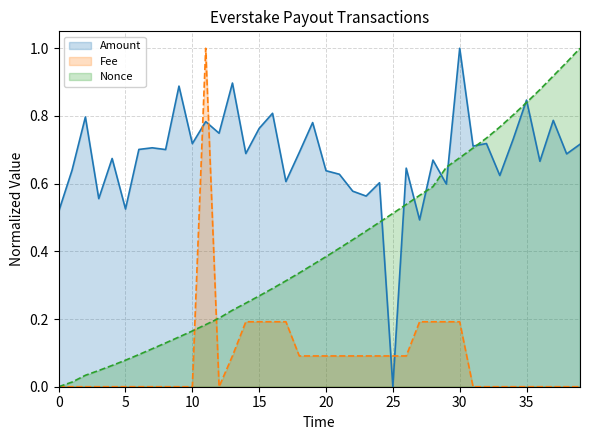

True or false: Fee has a value of 0.0 at 10.

True